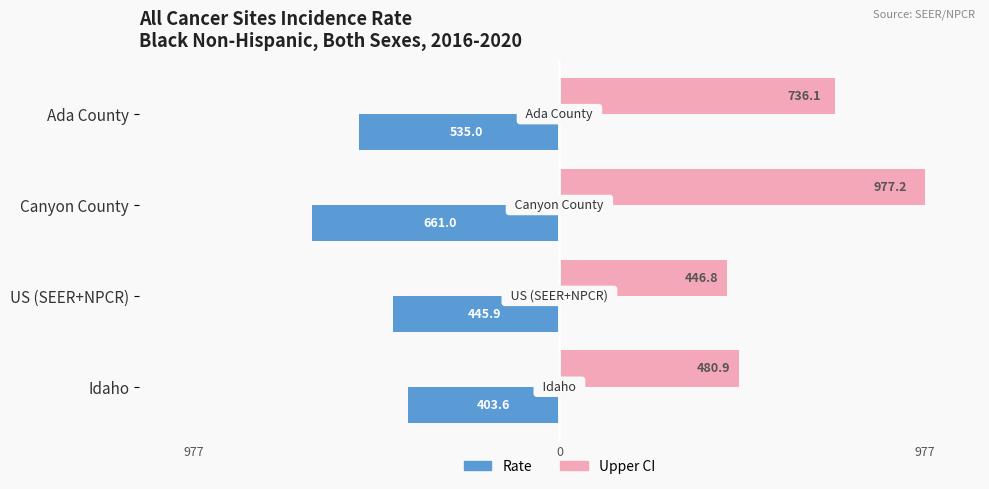

What are all the series names shown in the legend?

Rate, Upper CI